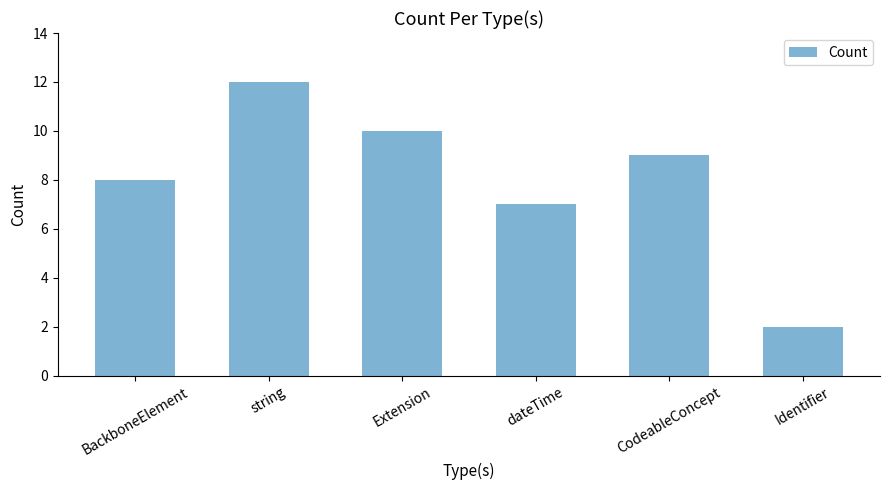

Where is the data nearest to the value 7?

dateTime